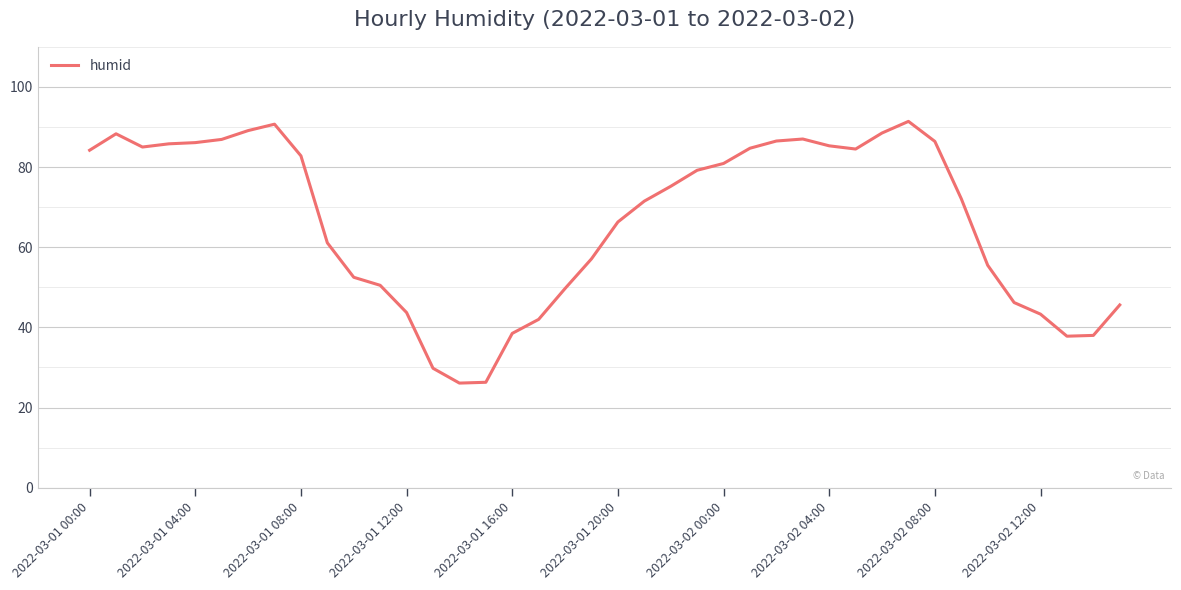

What is the difference between the maximum and minimum values?

65.3